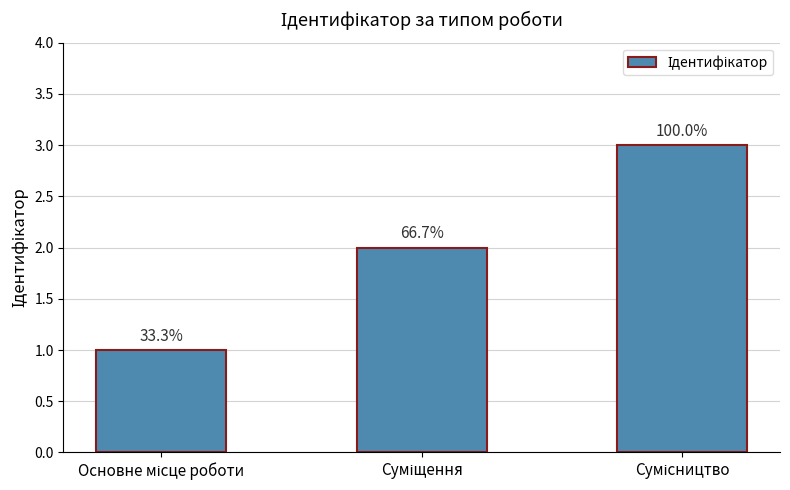

Reading left to right, list all the values displayed in this chart.

Основне місце роботи=1	Суміщення=2	Сумісництво=3